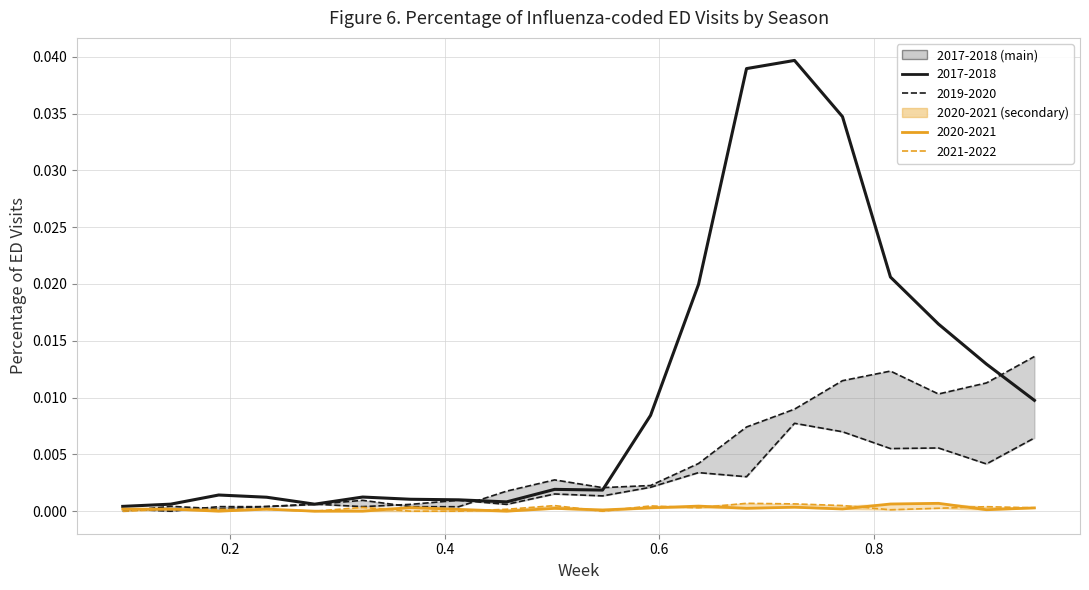

True or false: 2021-2022 has a value of 0.0 at 44.

True